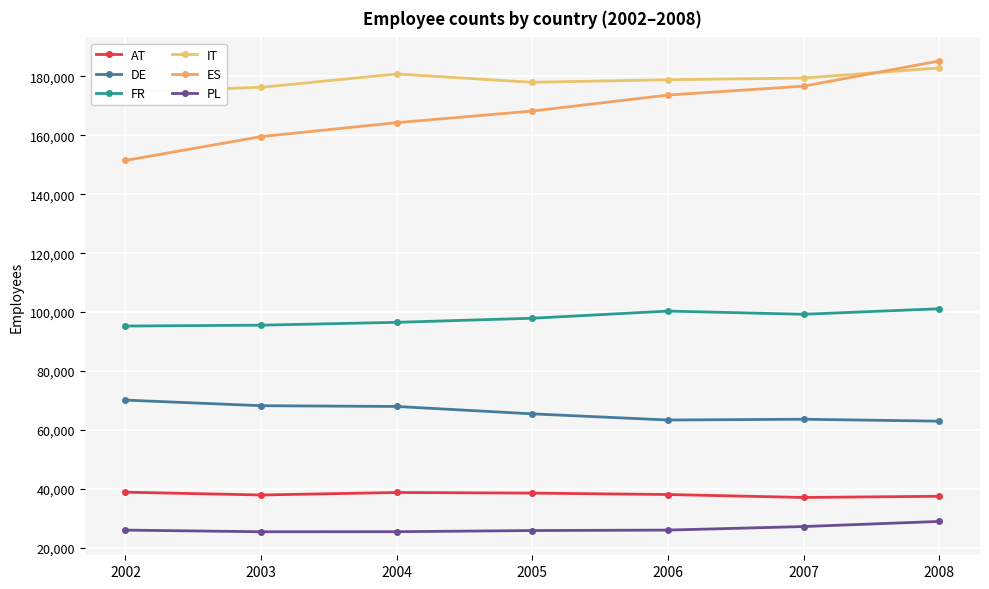

What is the maximum value shown in the chart?

185202